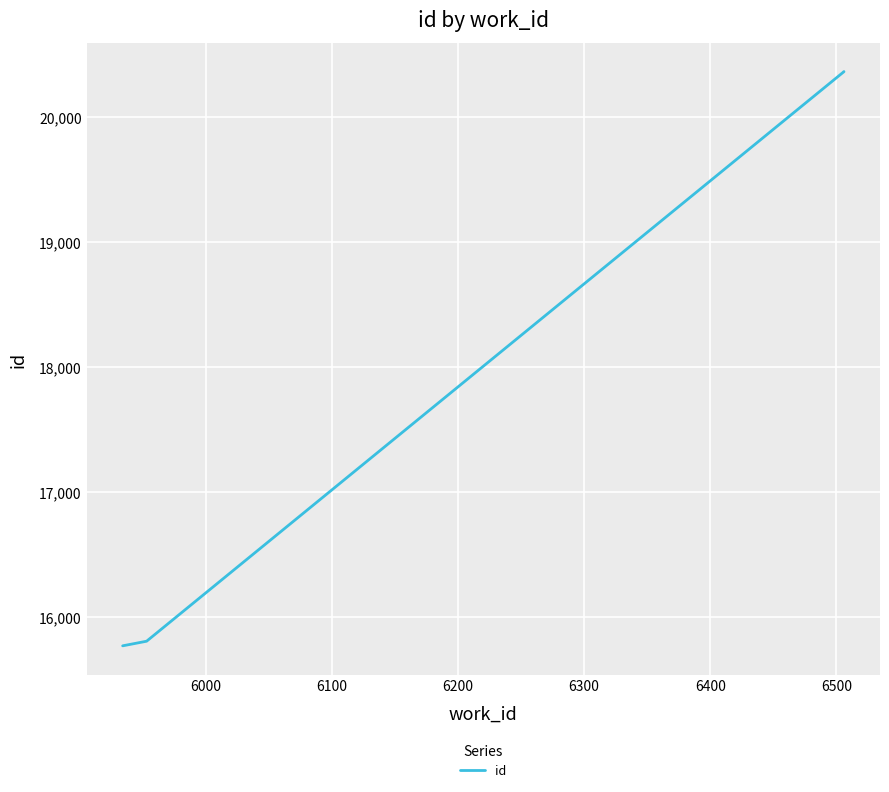

What is the average value?

18076